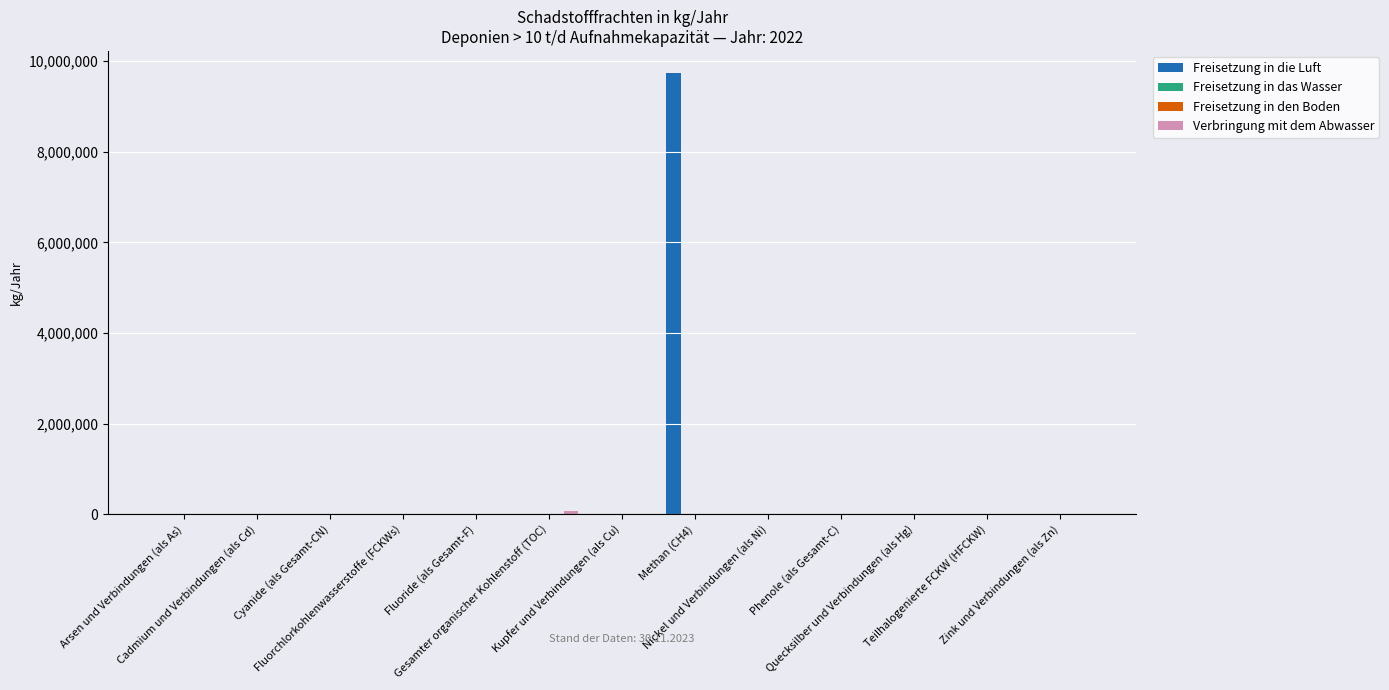

What is the greatest value displayed?

9738000